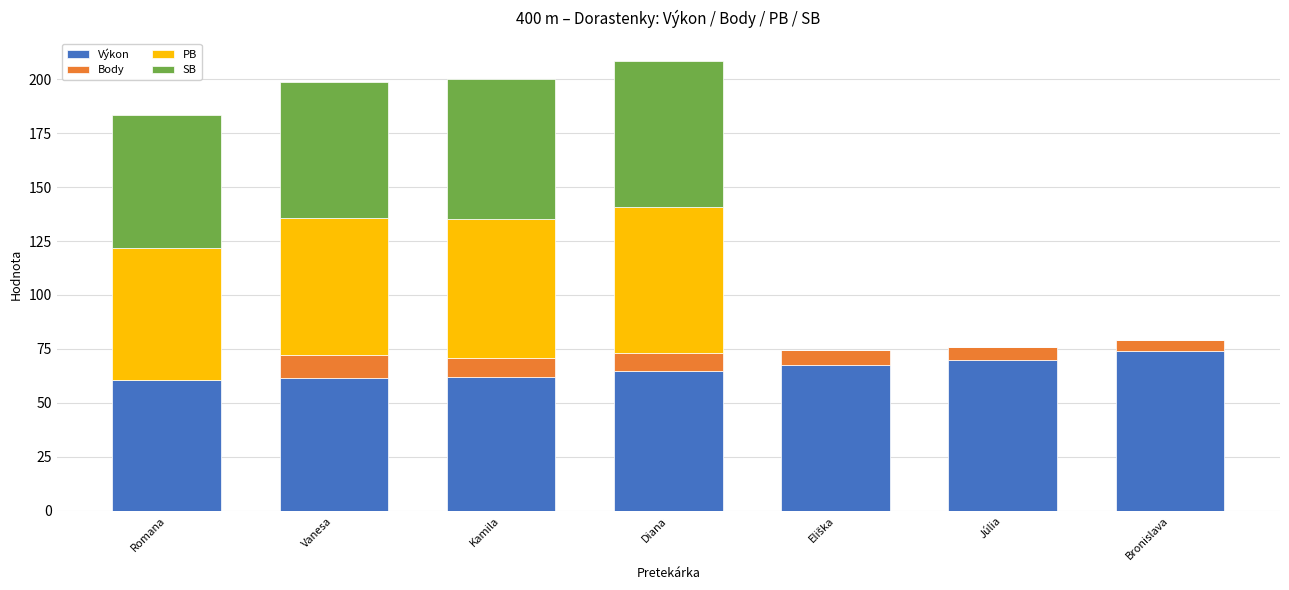

What is the total value across all series at Diana?

208.6